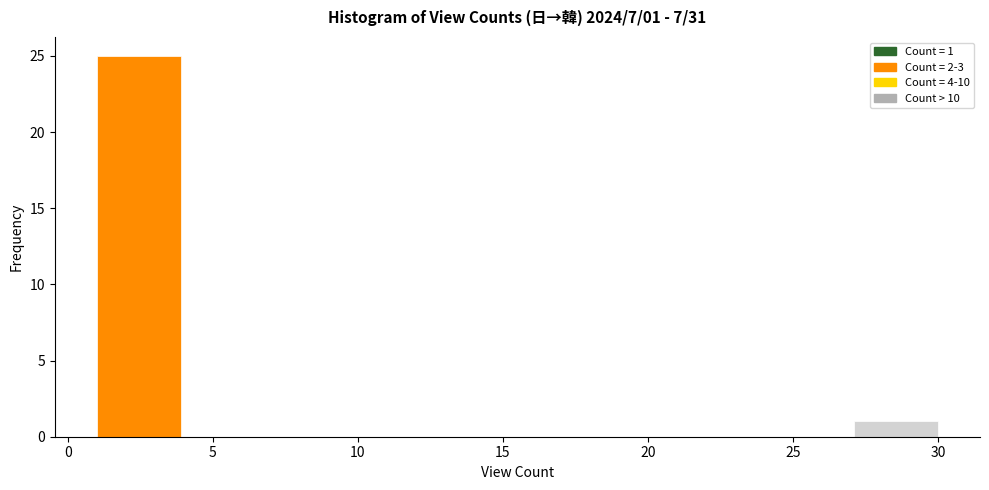

Which range on the x-axis has the tallest bar?

1.0 to 3.9